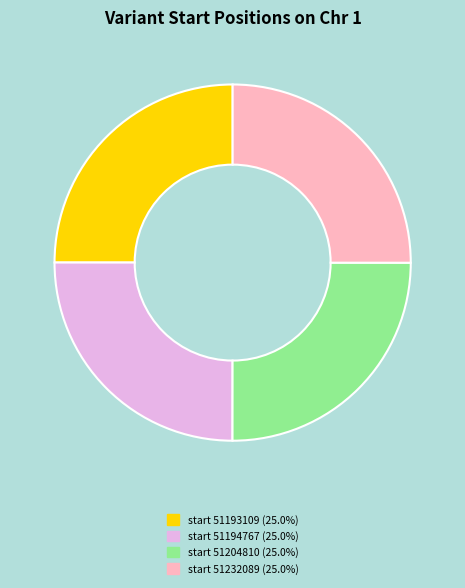

What is the ratio of the value at start 51194767 (25.0%) to the value at start 51232089 (25.0%)?

1.0